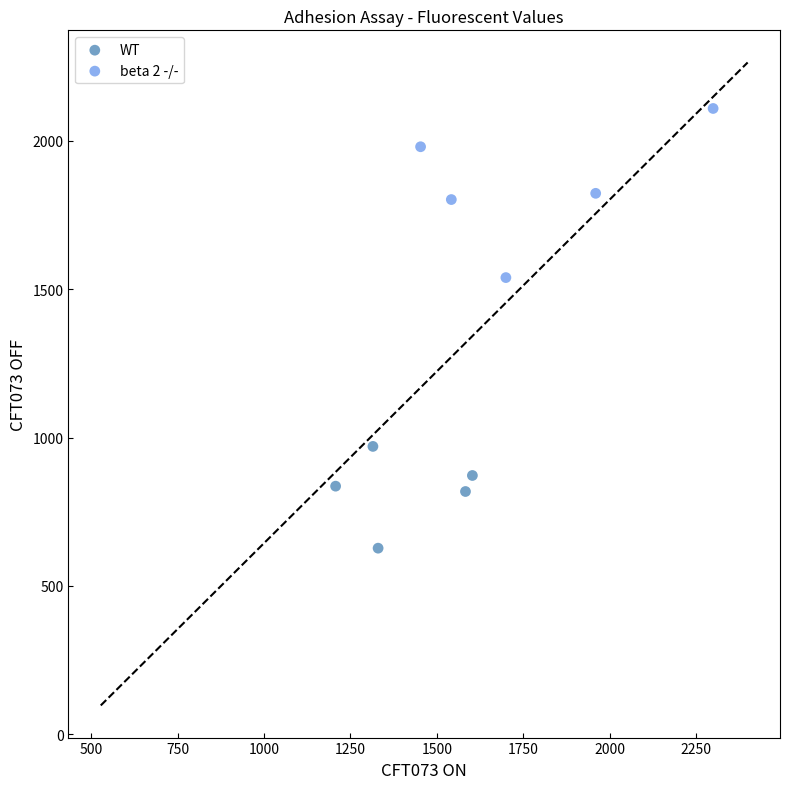

What are all the series names shown in the legend?

WT, beta 2 -/-